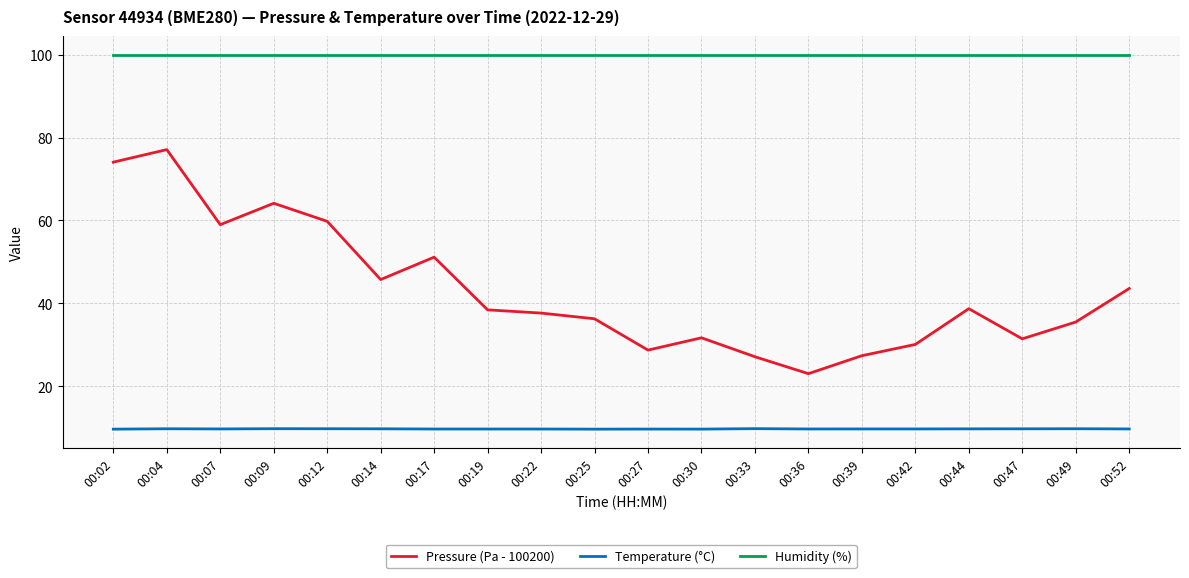

Which series has the widest spread of values?

Pressure (Pa - 100200)